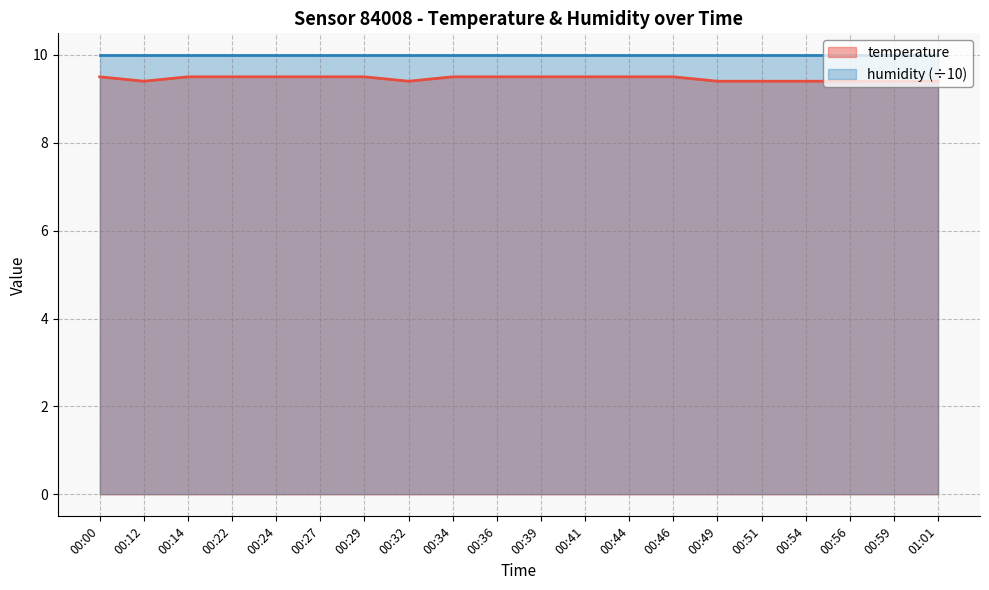

Which has a higher value, 00:00 or 00:29?

00:00